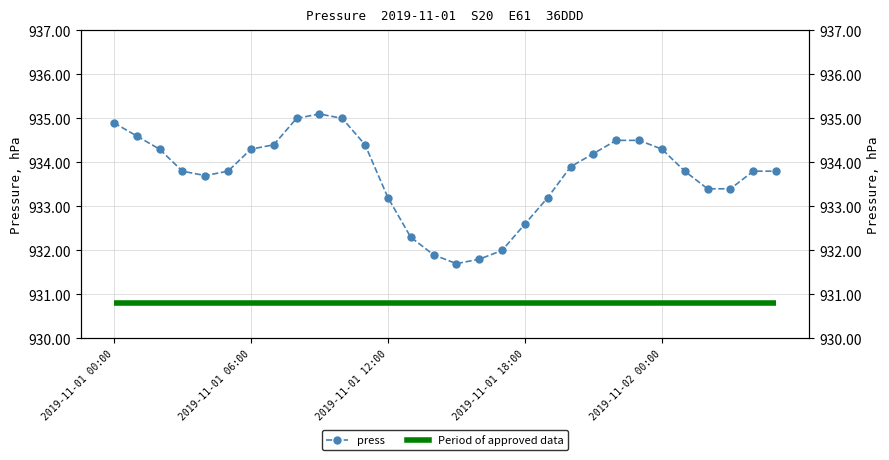

How many lines are shown in the chart?

2